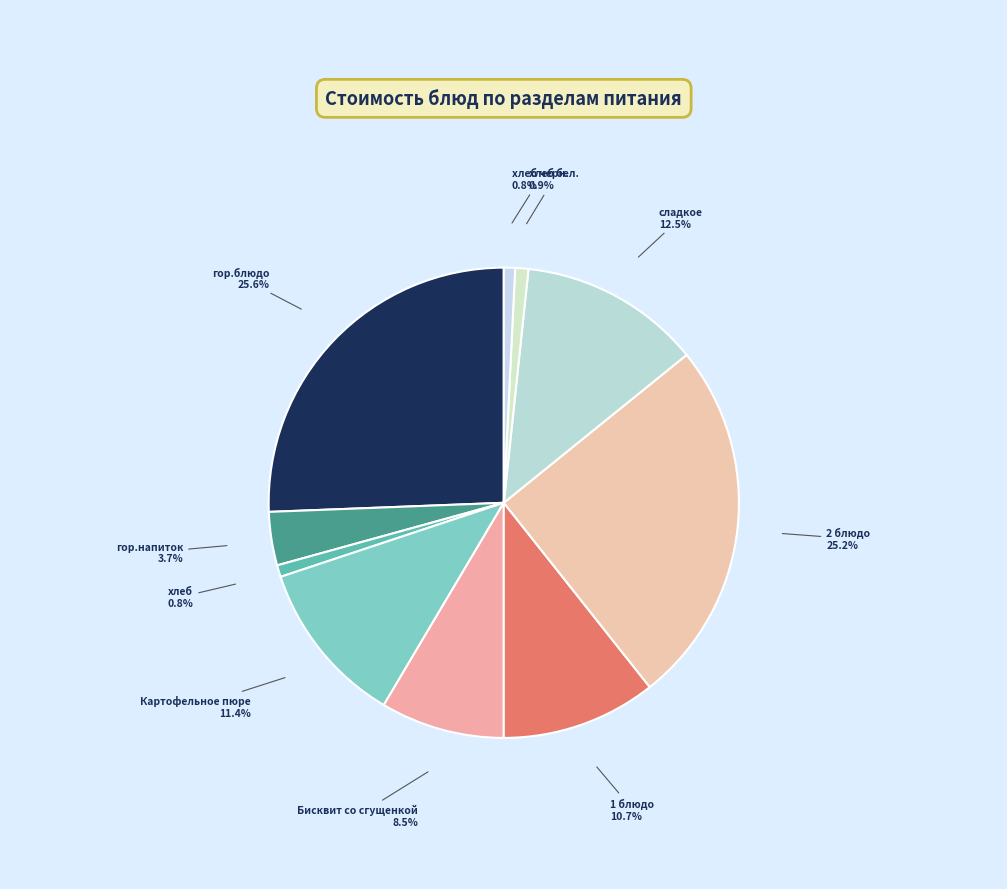

To the nearest percent, what is the difference between the сладкое and гор.блюдо slice percentages?

13%